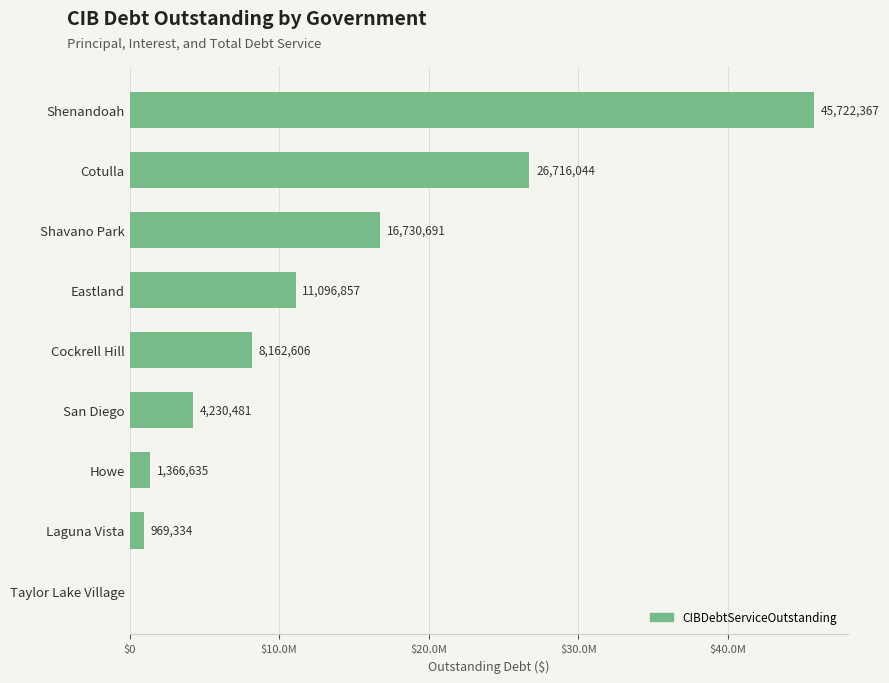

Are the bars horizontal?

Yes